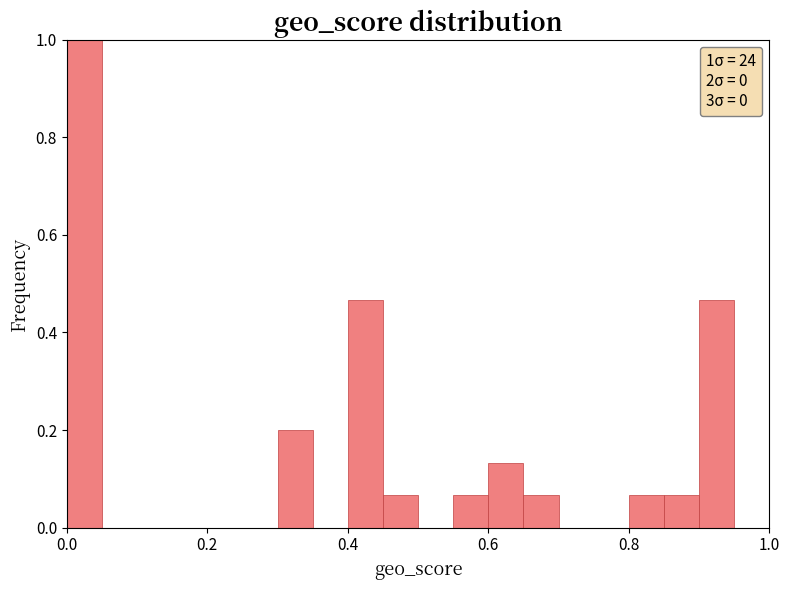

Read against the x-axis, roughly where is the centre of the tallest bar?

0.02